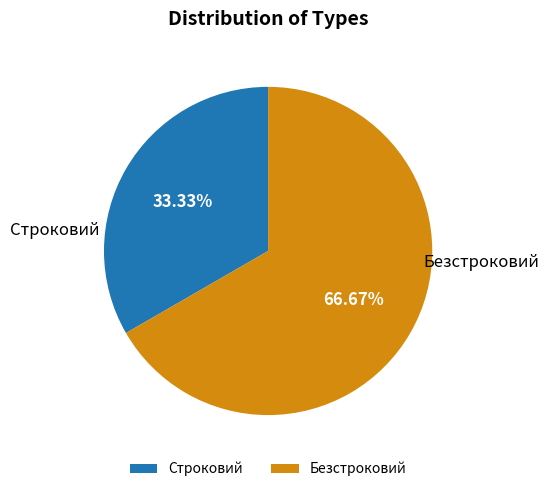

Is the sum of Строковий and Безстроковий greater than half?

Yes